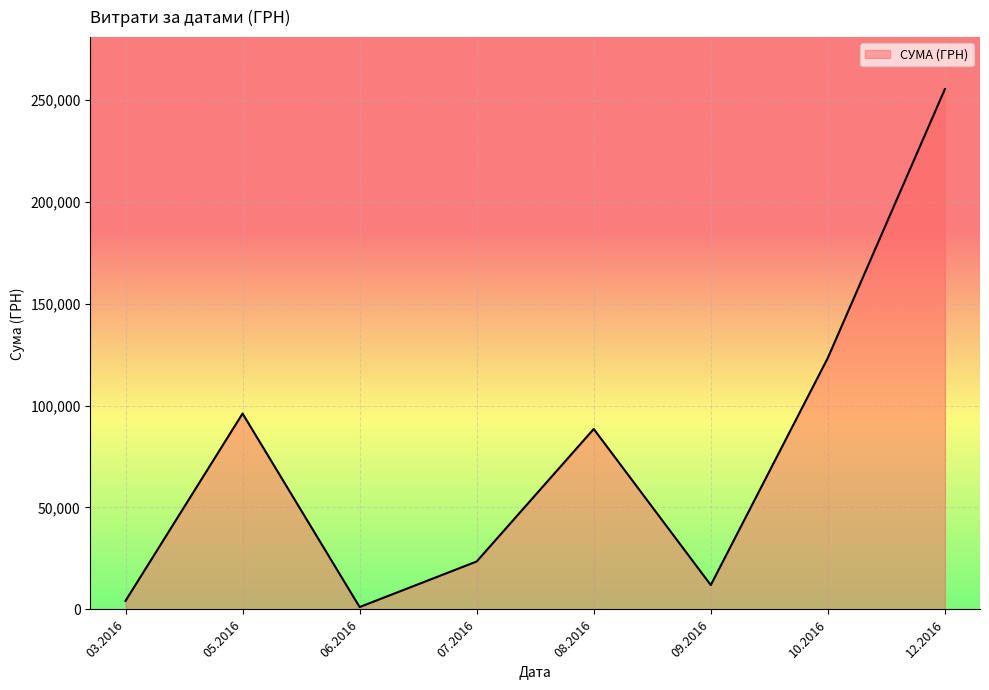

List the labels in order of value, smallest first.

06.2016, 03.2016, 09.2016, 07.2016, 08.2016, 05.2016, 10.2016, 12.2016